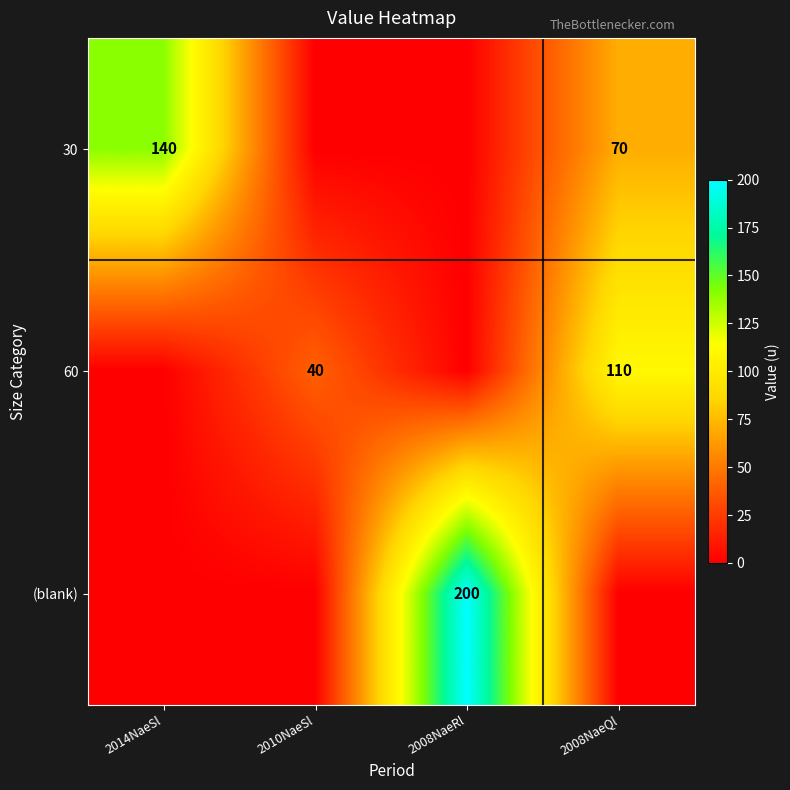

True or false: 60 has a value of 14 at 2010NaeSl.

False